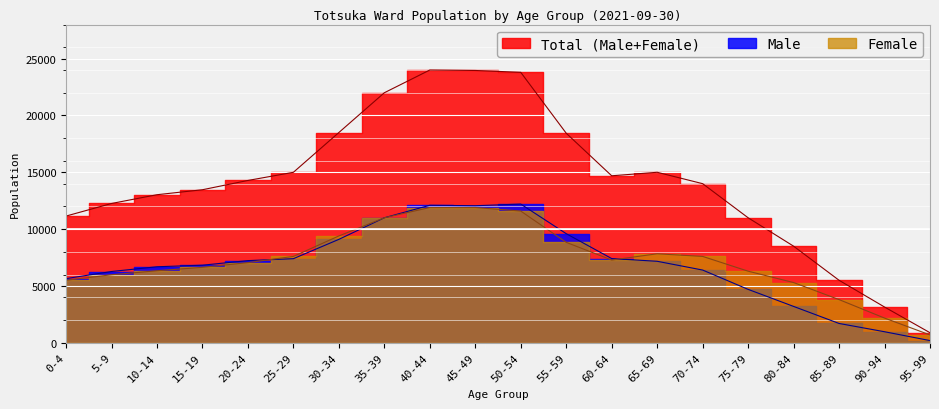

What is the sum of the Male values at 75-79 and 80-84?

7900